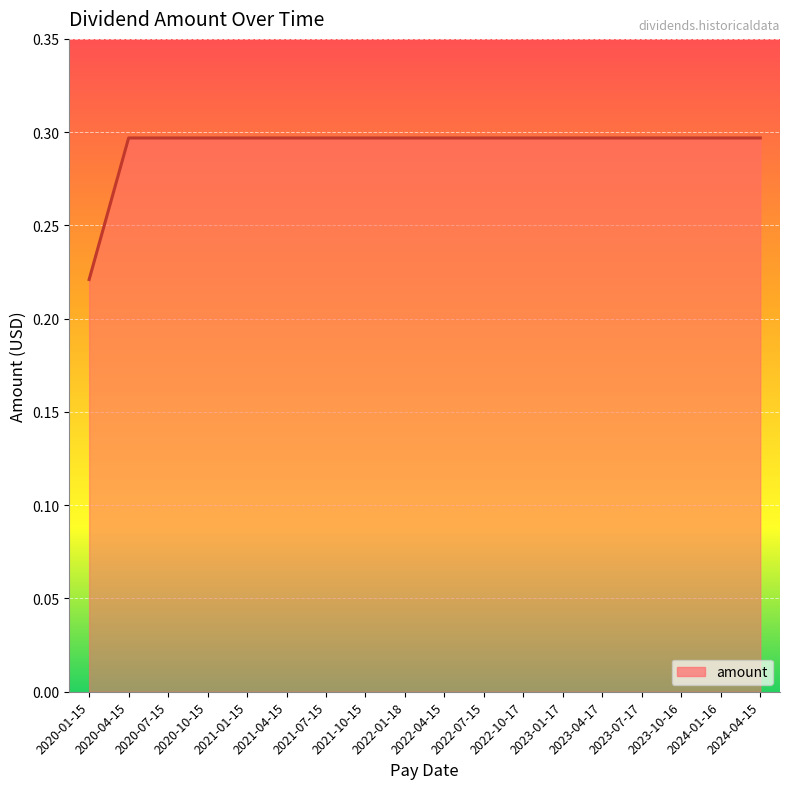

What position from the right is 2023-07-17?

4